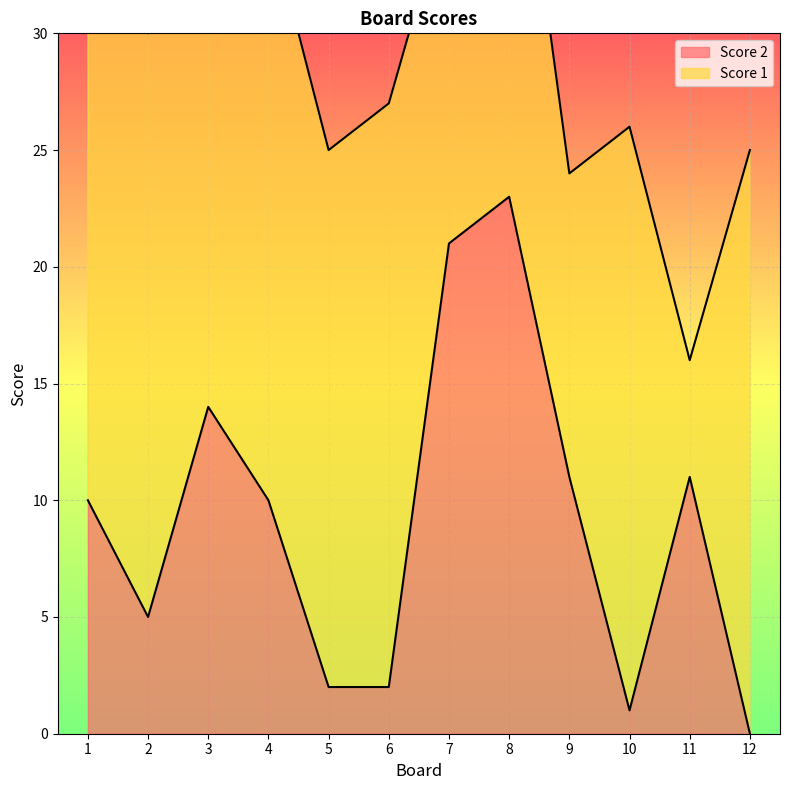

How many values exceed 10?

5